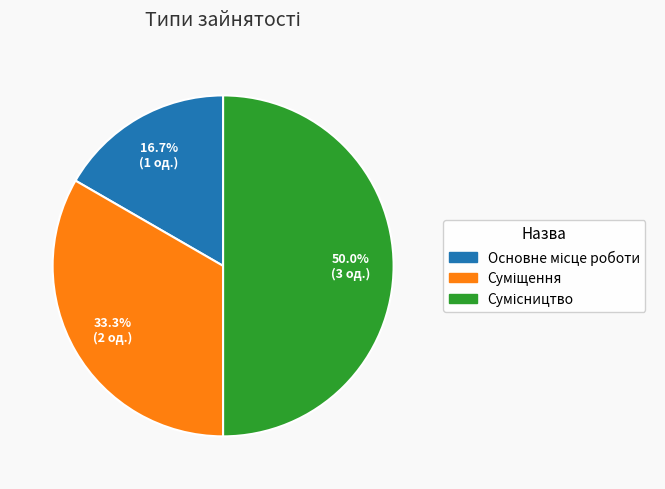

Is the sum of Основне місце роботи and Сумісництво greater than half?

Yes